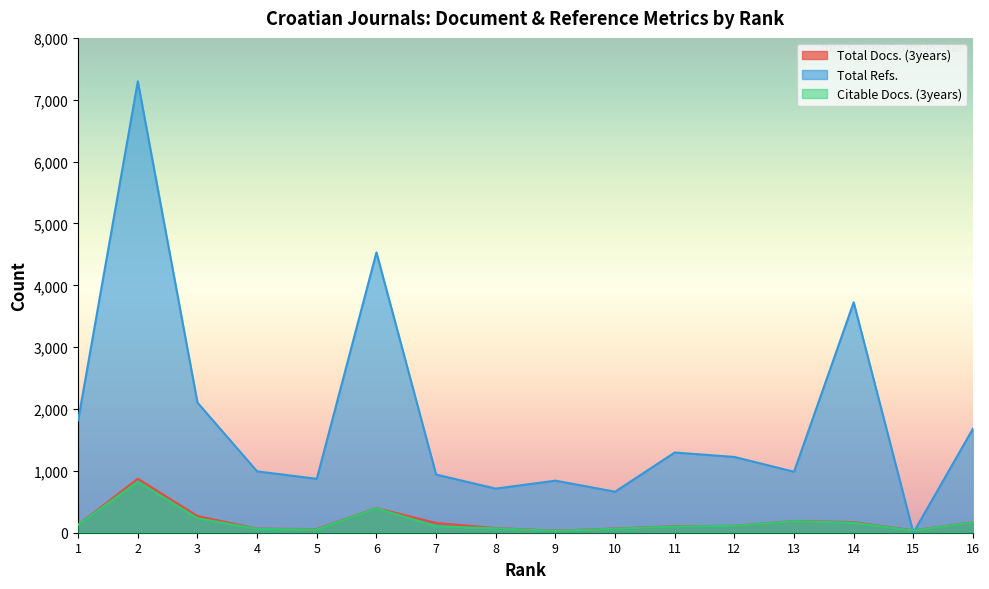

What is the highest value of the Total Docs. (3years) series?

873